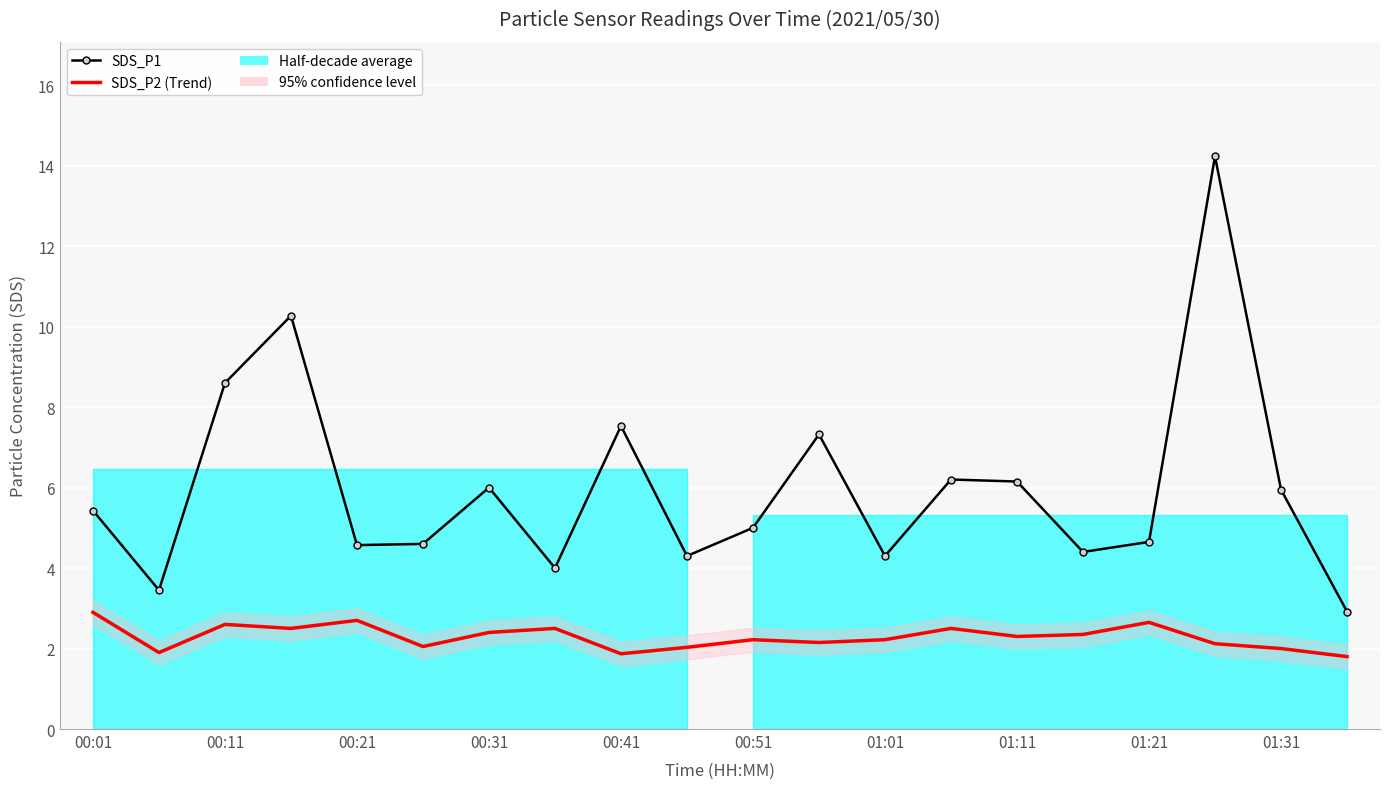

At which category does the chart reach its minimum across all series?

19